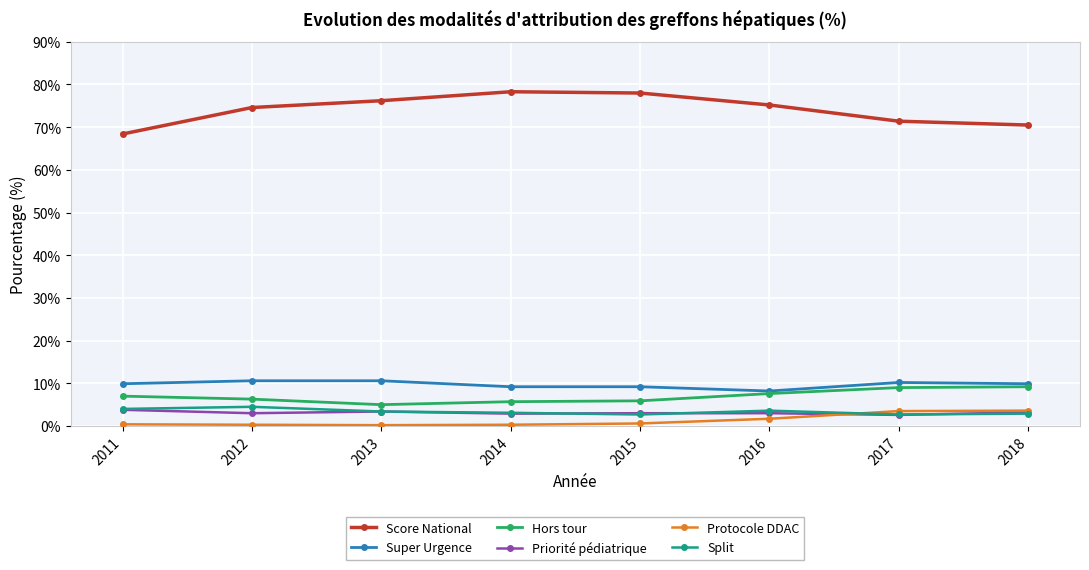

What is the total value across all series at 2018?

99.3